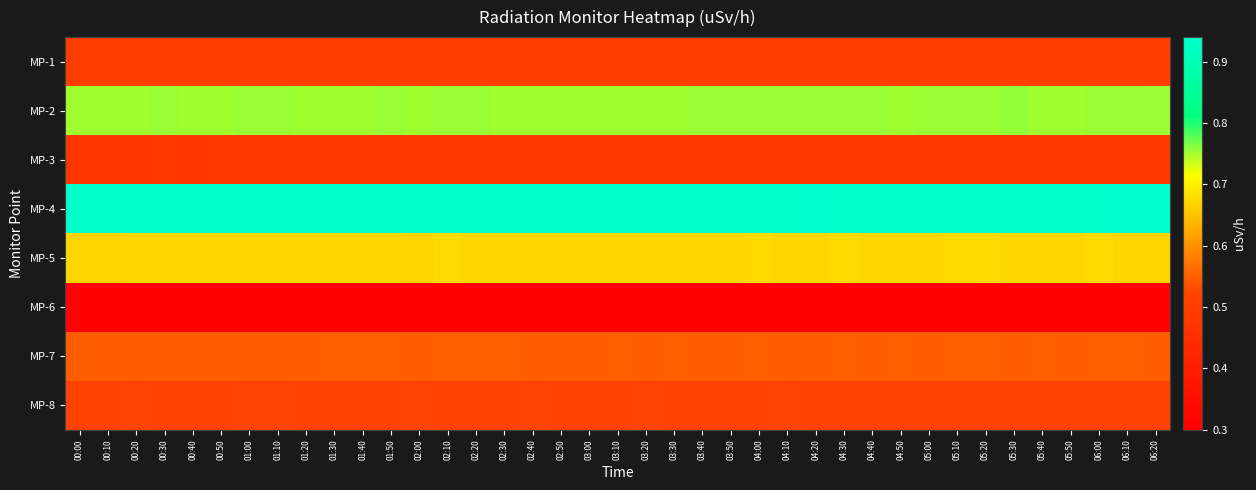

What is the total value across all series at 05:00?

4.7